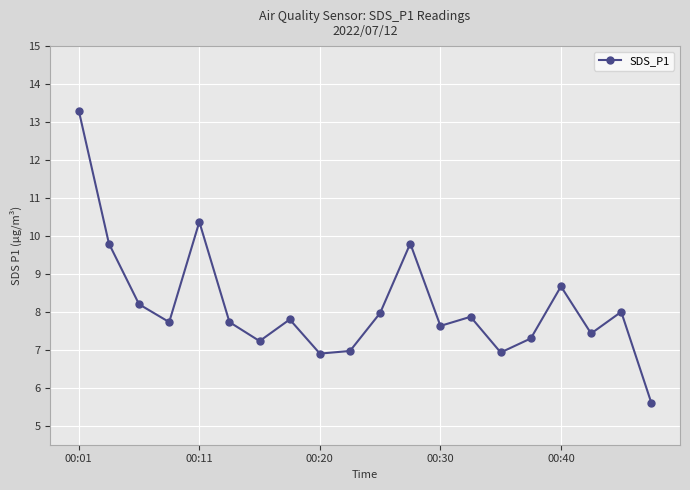

How many interior local valleys (lower than both neighbors) does the data have?

6